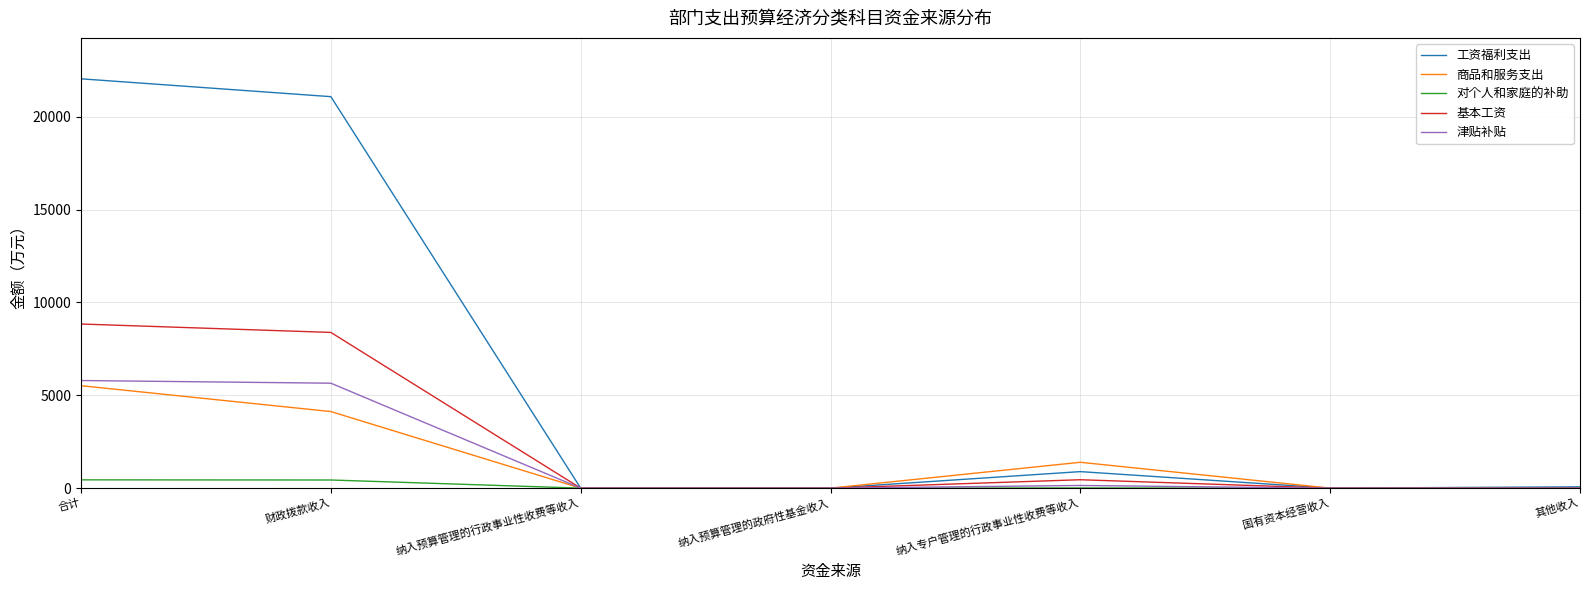

Is this an area chart (filled region under the line)?

No